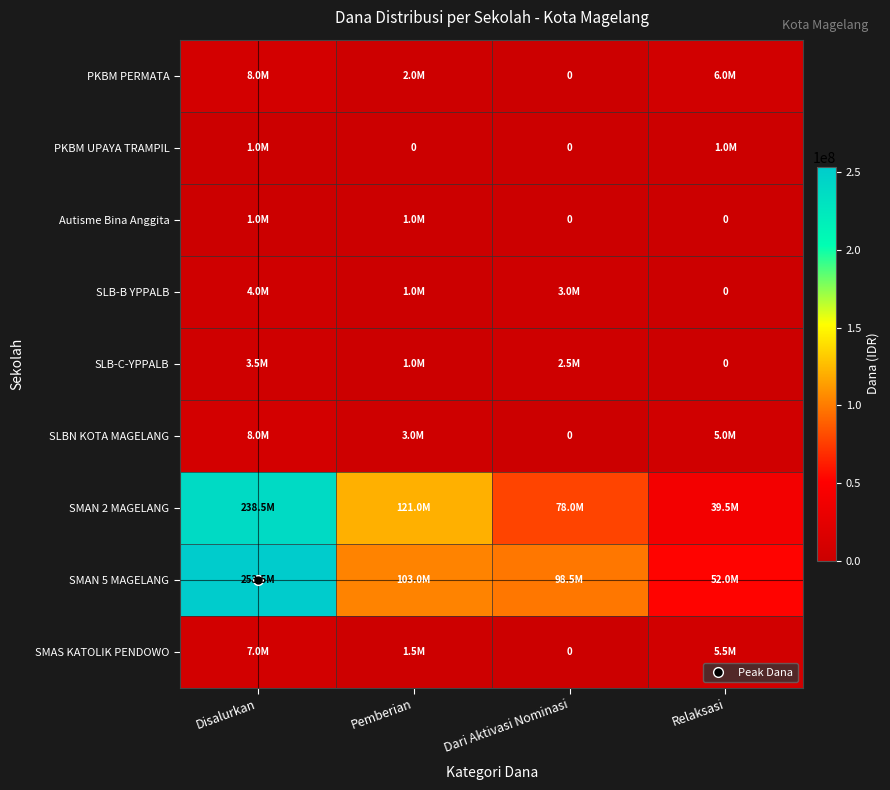

How many data points in SMAN 5 MAGELANG are above 103000000?

1